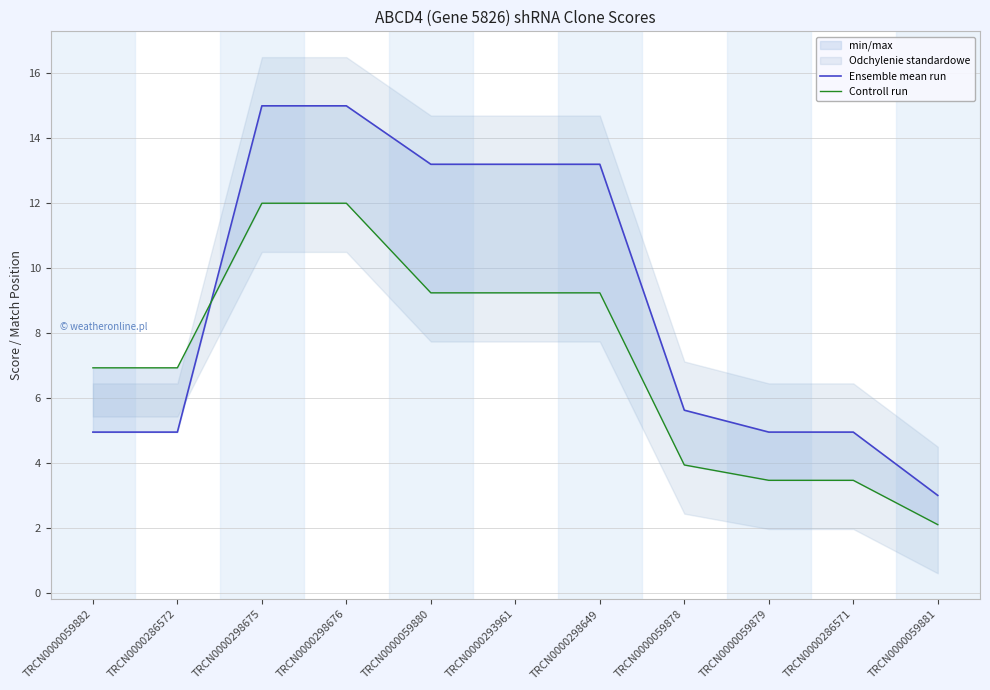

What is the difference between the Ensemble mean run values at TRCN0000059881 and TRCN0000286571?

2.0